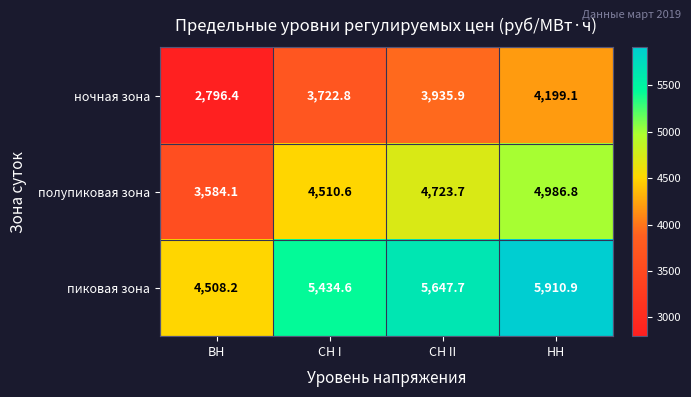

List the series in order of their overall mean, highest first.

пиковая зона, полупиковая зона, ночная зона